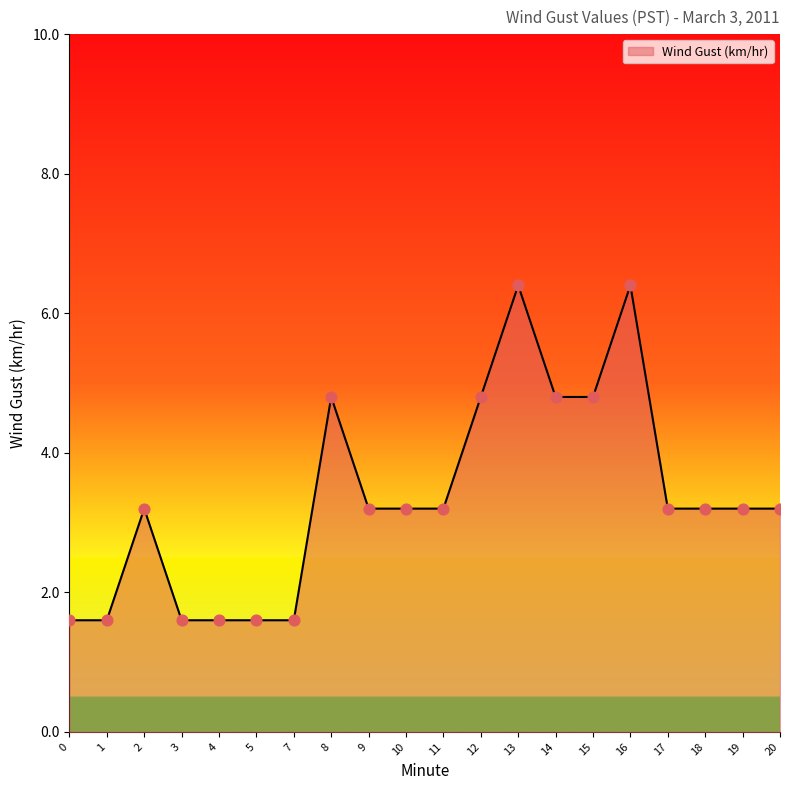

Approximately how many times larger is the value at 9 compared to 16?

0.5